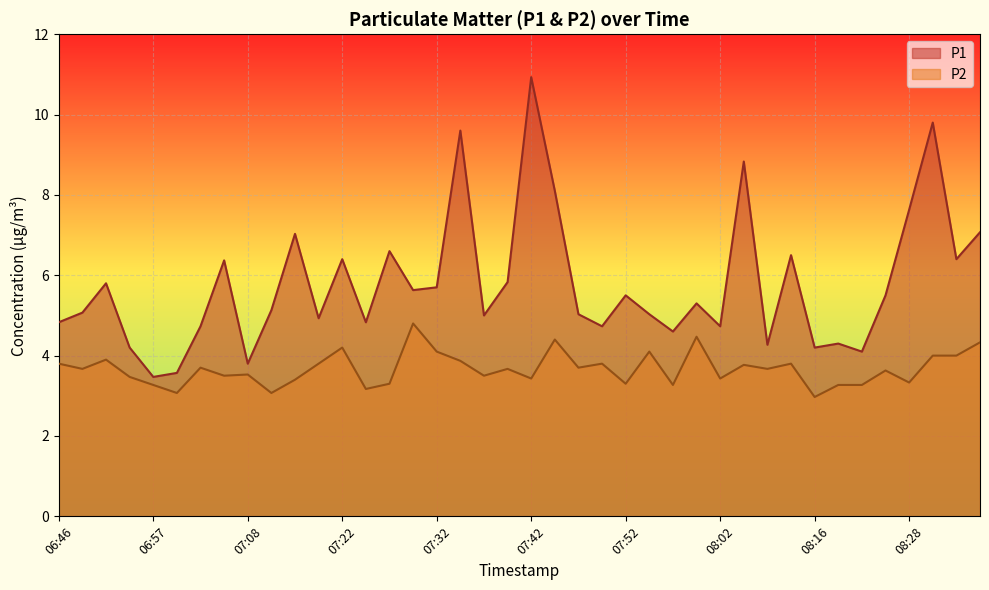

How many data points does each series have?

40